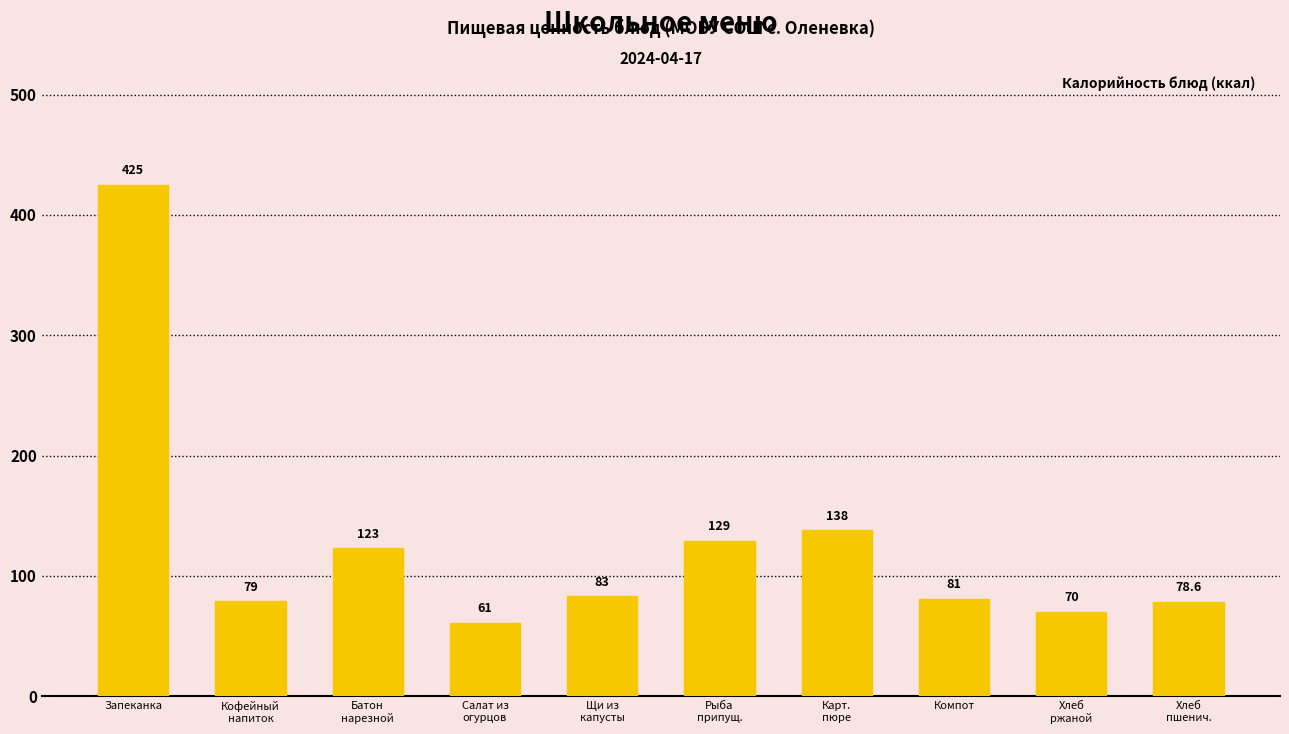

Does the chart contain any negative values?

No